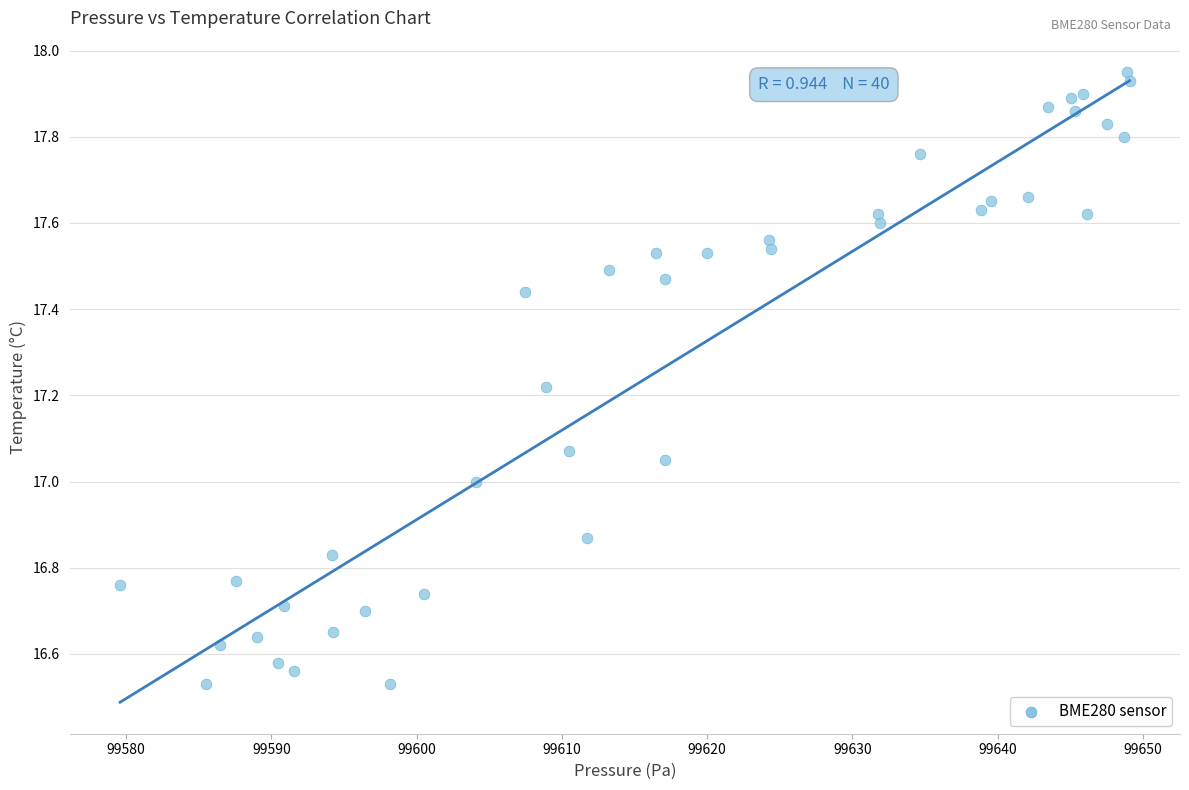

What is the range of X values (max minus min)?

69.5